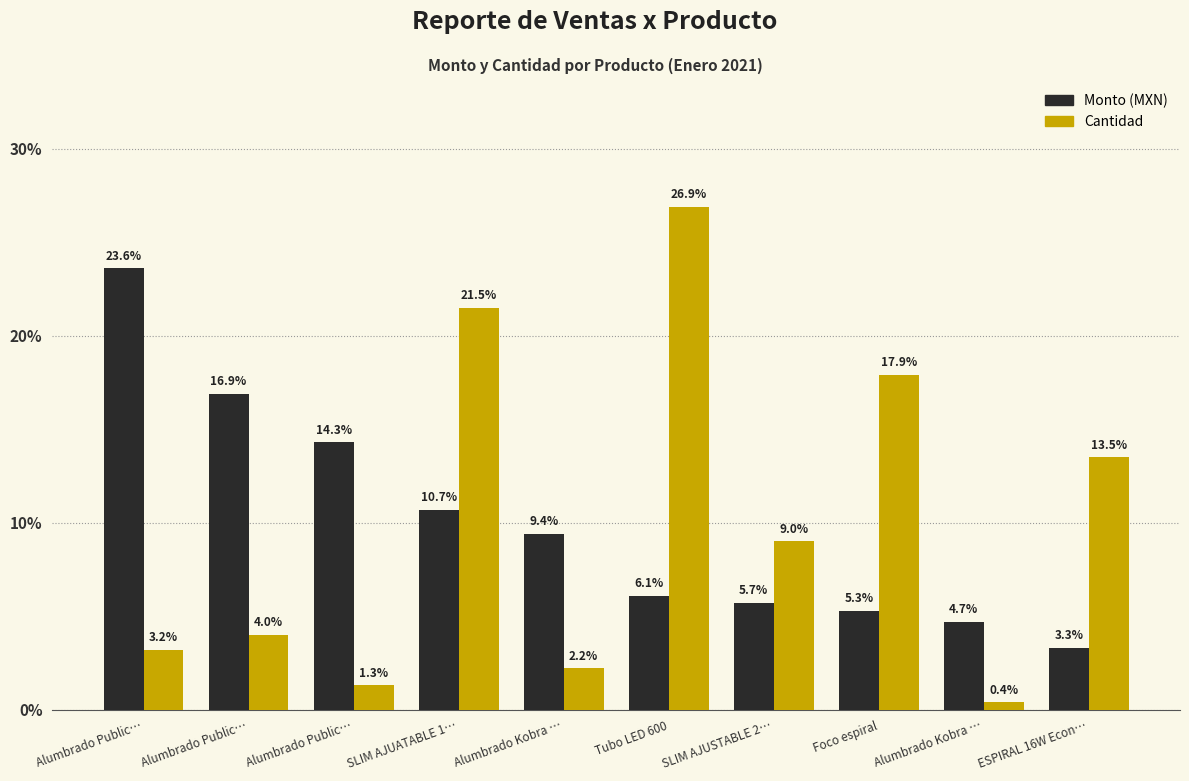

Which label corresponds to the largest value in the chart?

Tubo LED 600